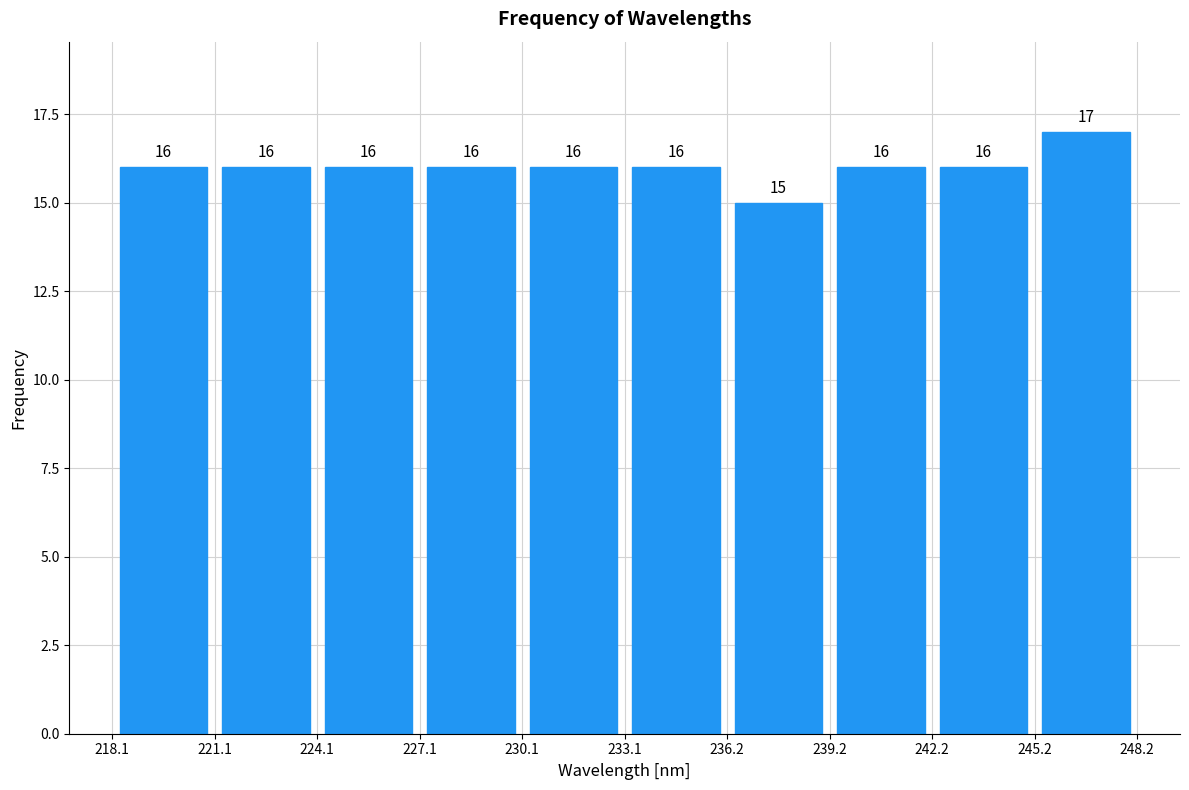

What is the height of the bar covering 245.2 to 248.2 on the x-axis?

17